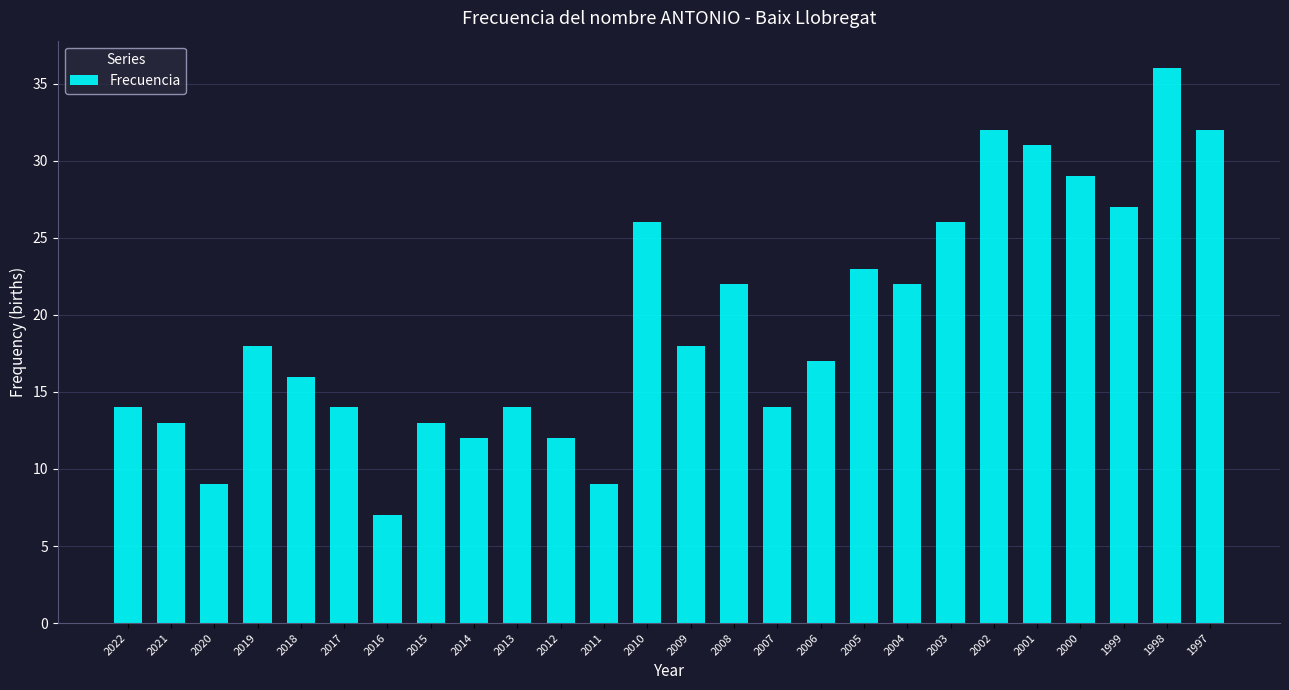

The value at 2015 is 22. True or false?

False